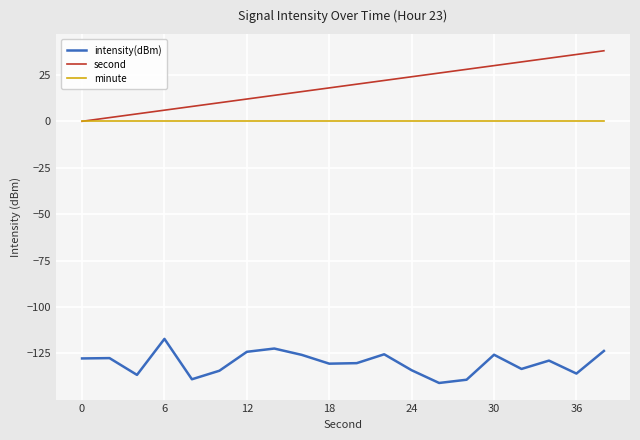

List the series in order of their peak value, lowest first.

intensity(dBm), minute, second